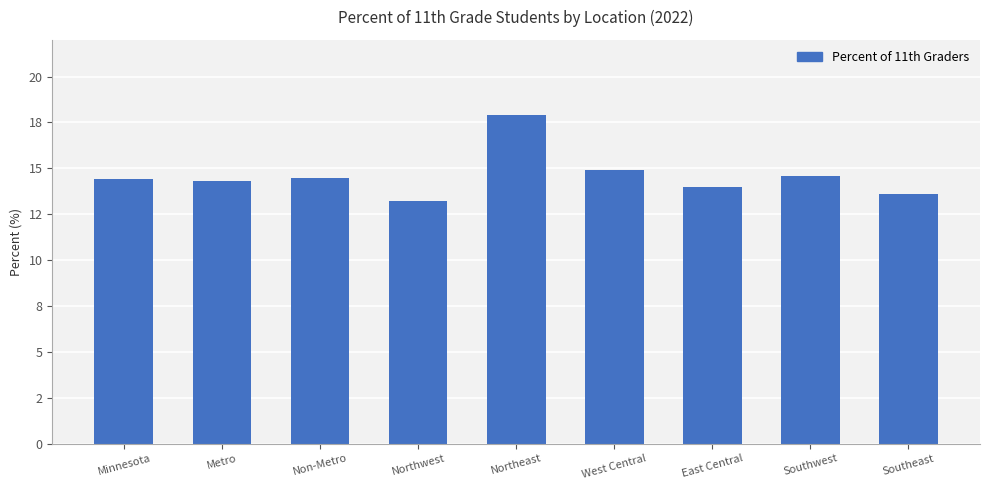

Are the bars horizontal?

No